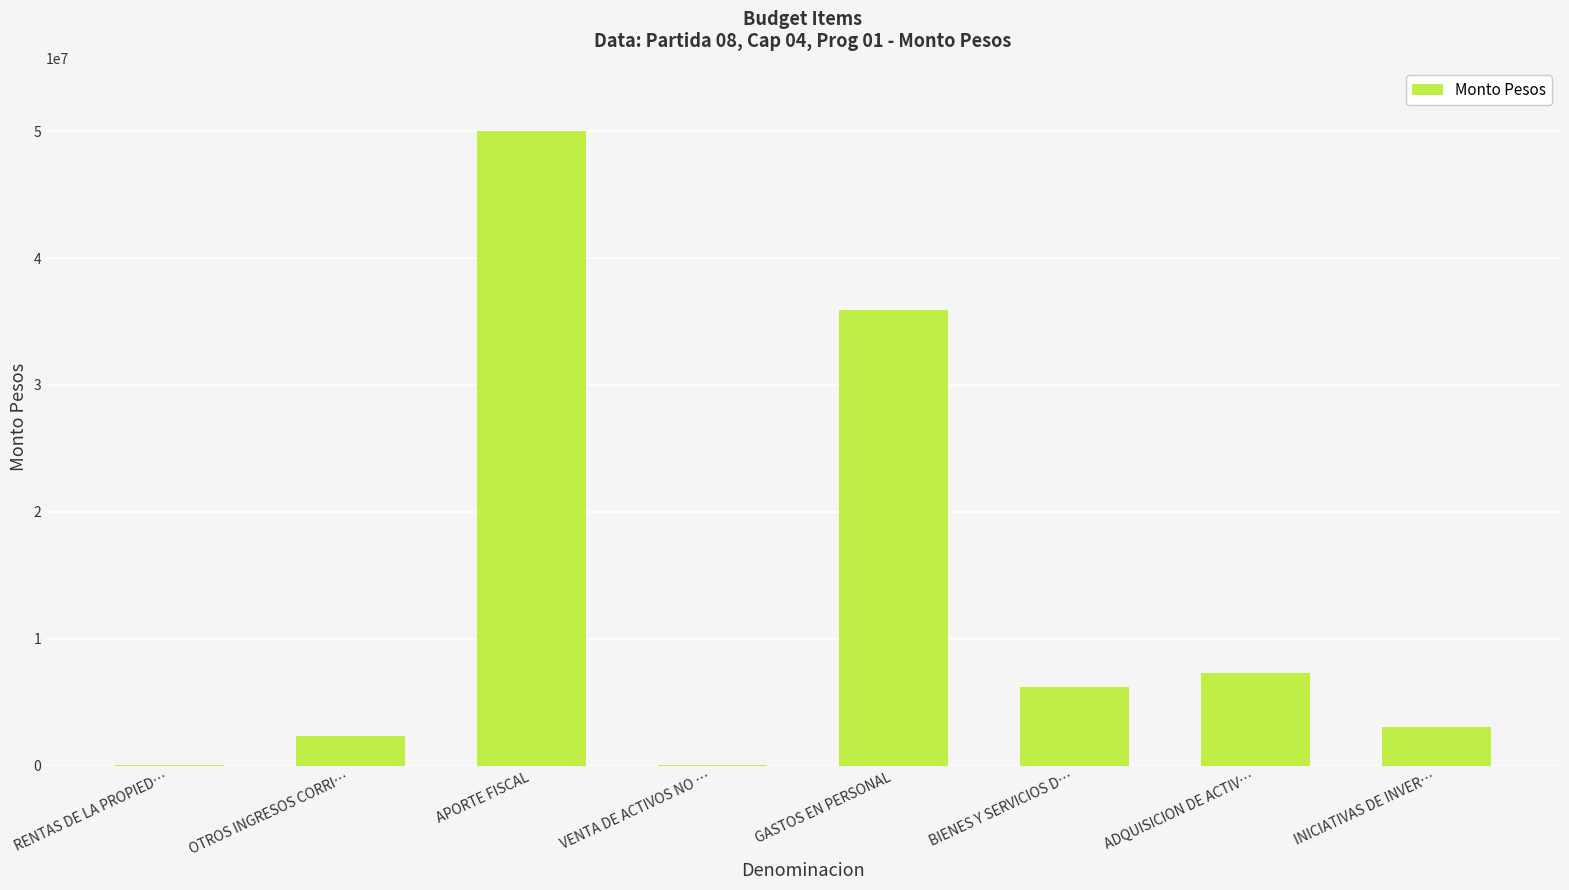

Count the number of data series in this chart.

1